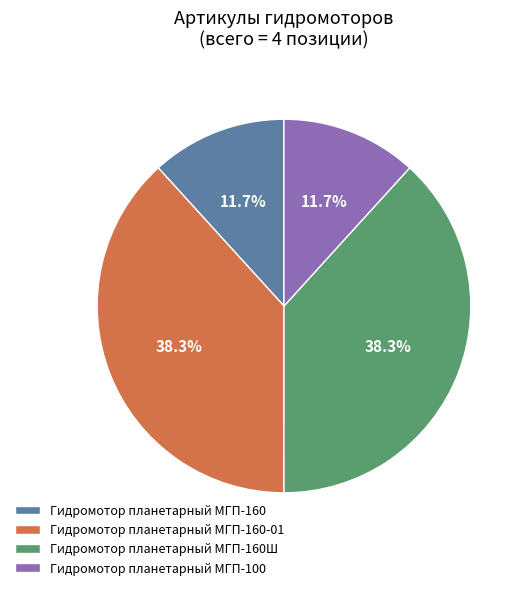

Between Гидромотор планетарный МГП-160 and Гидромотор планетарный МГП-160-01, which is larger?

Гидромотор планетарный МГП-160-01